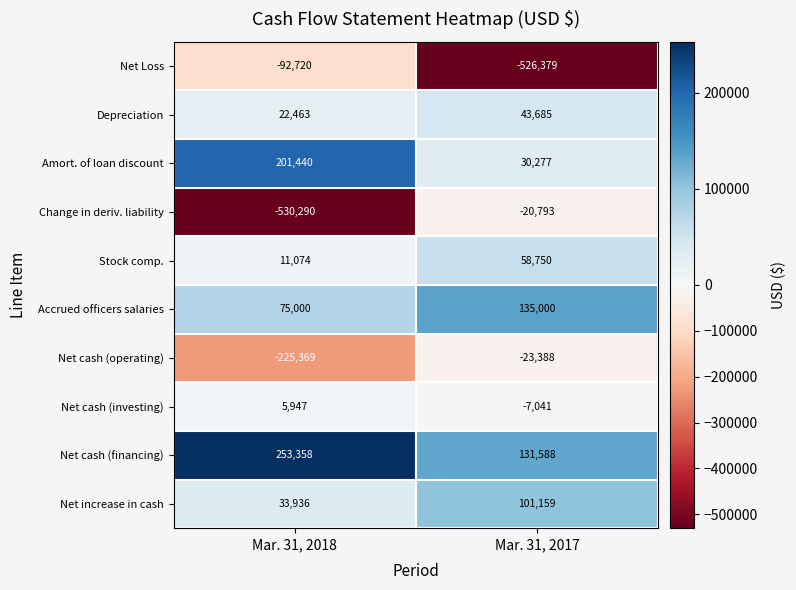

Is it true that Amort. of loan discount equals 20042 at Mar. 31, 2017?

False